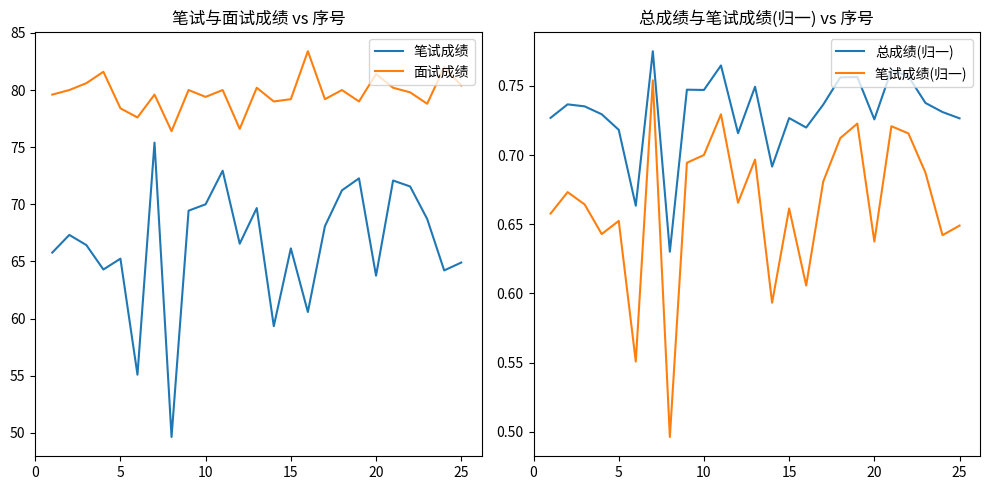

The 笔试成绩 series shows 90.6 at 15. True or false?

False